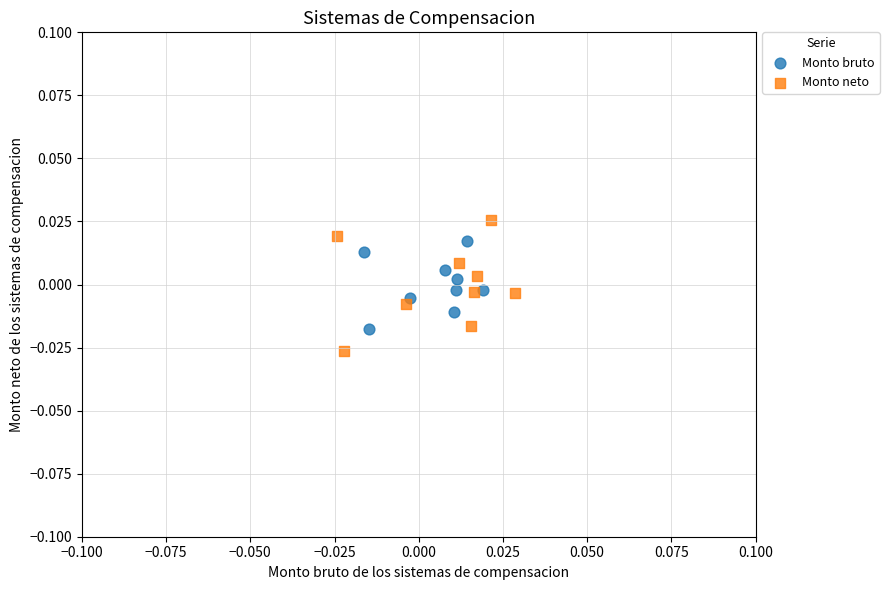

Which series has the largest Y range (max minus min)?

Monto neto